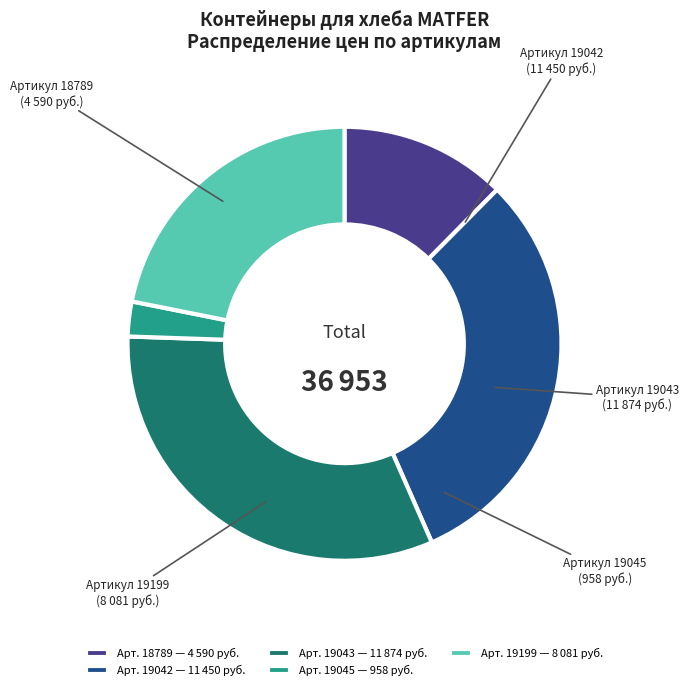

Is there any slice that represents more than half of the pie?

No